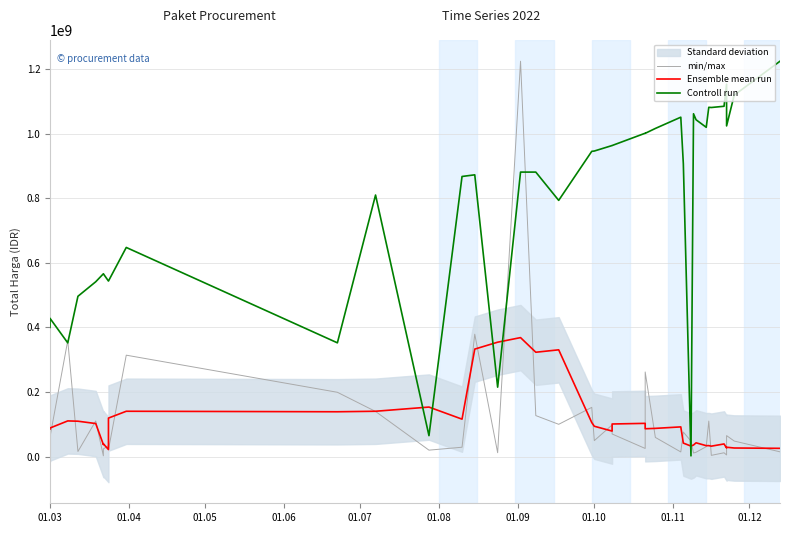

What is the sum of all Ensemble mean run values?

4345305775.0